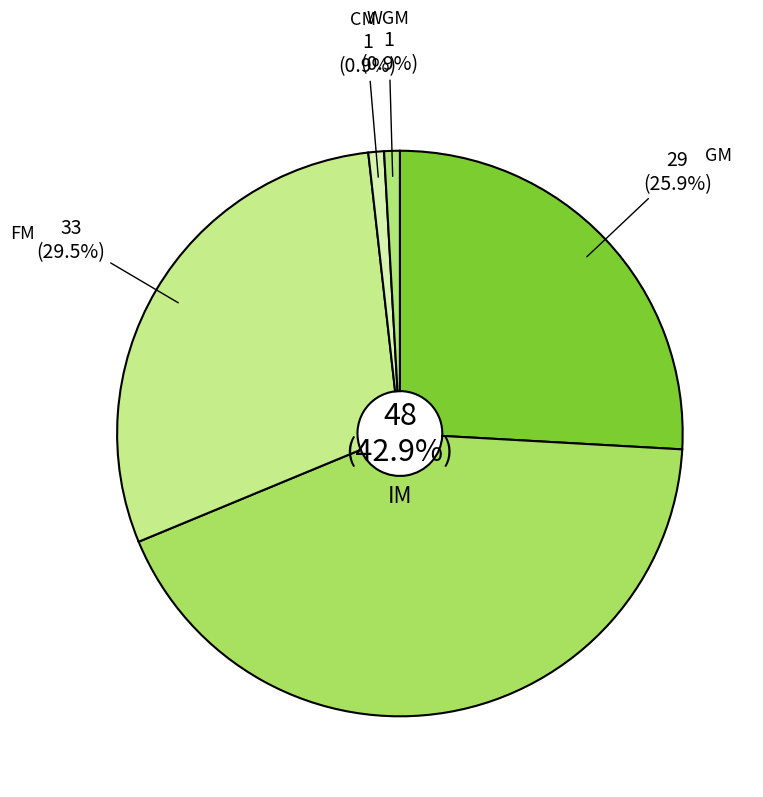

Is the sum of GM and FM greater than half?

Yes